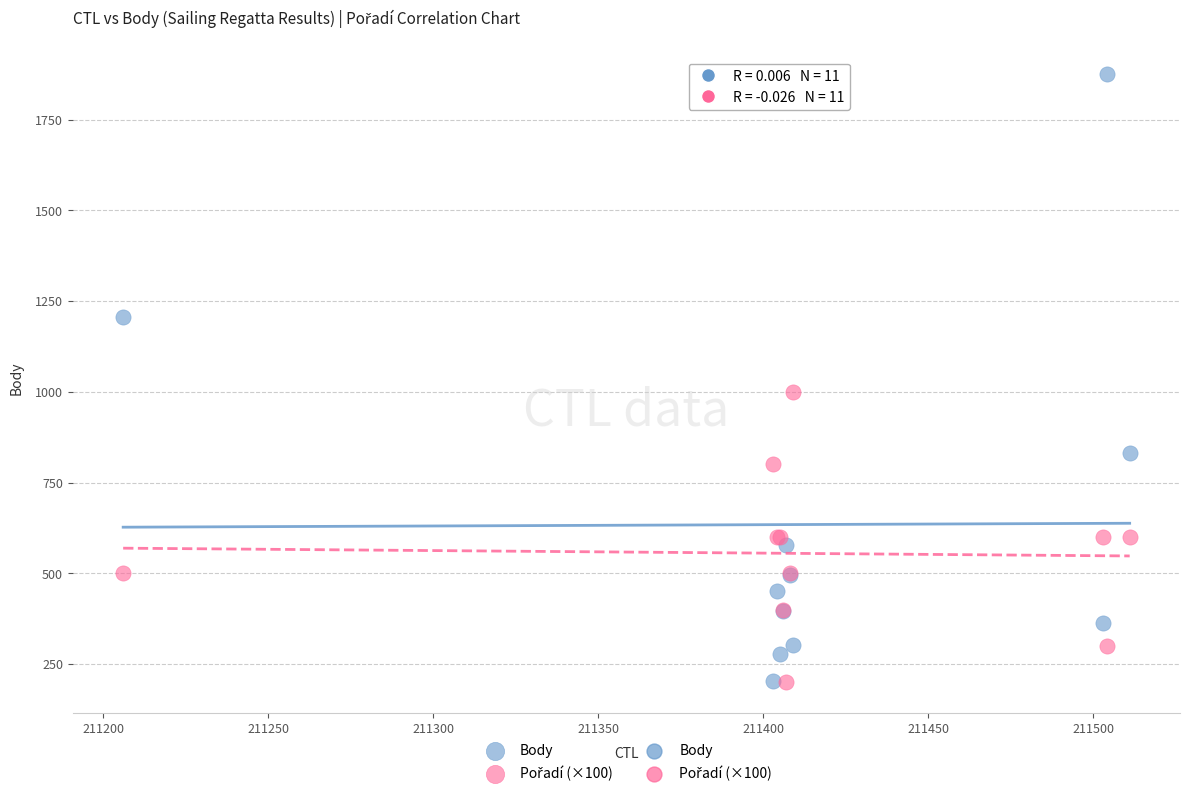

In the Body series, what Y value is closest to 1039?

1206